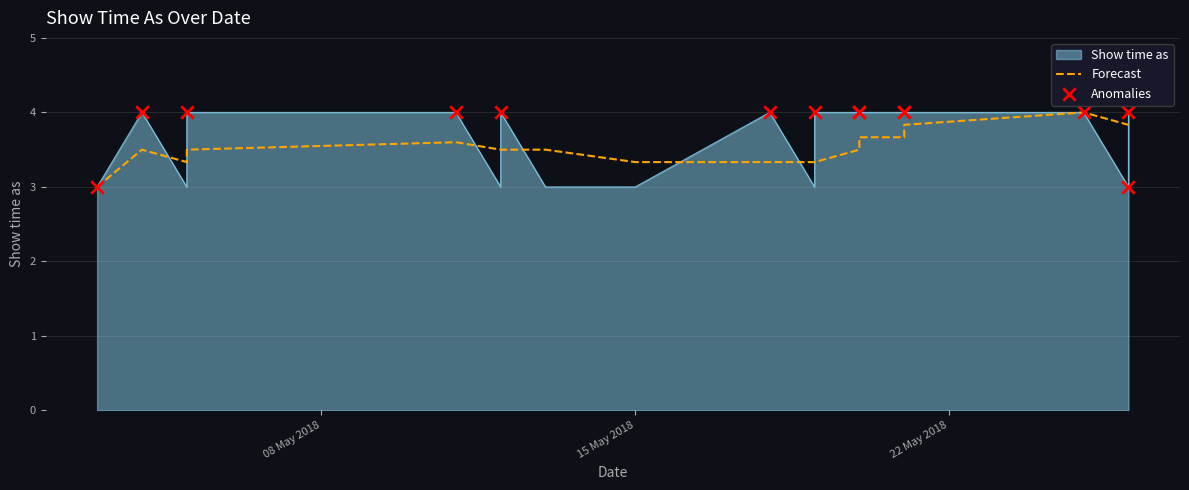

What is the change in value from 12/5/2018 to 18/5/2018?

+1